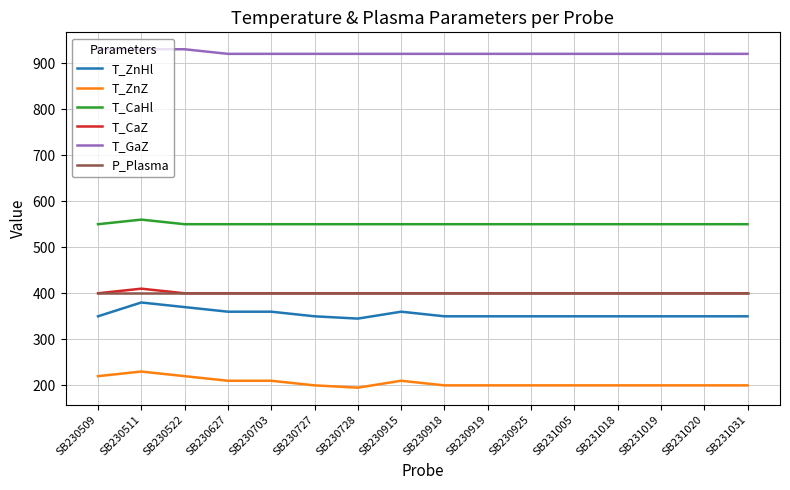

At which category is the sum across all series the highest?

SB230511